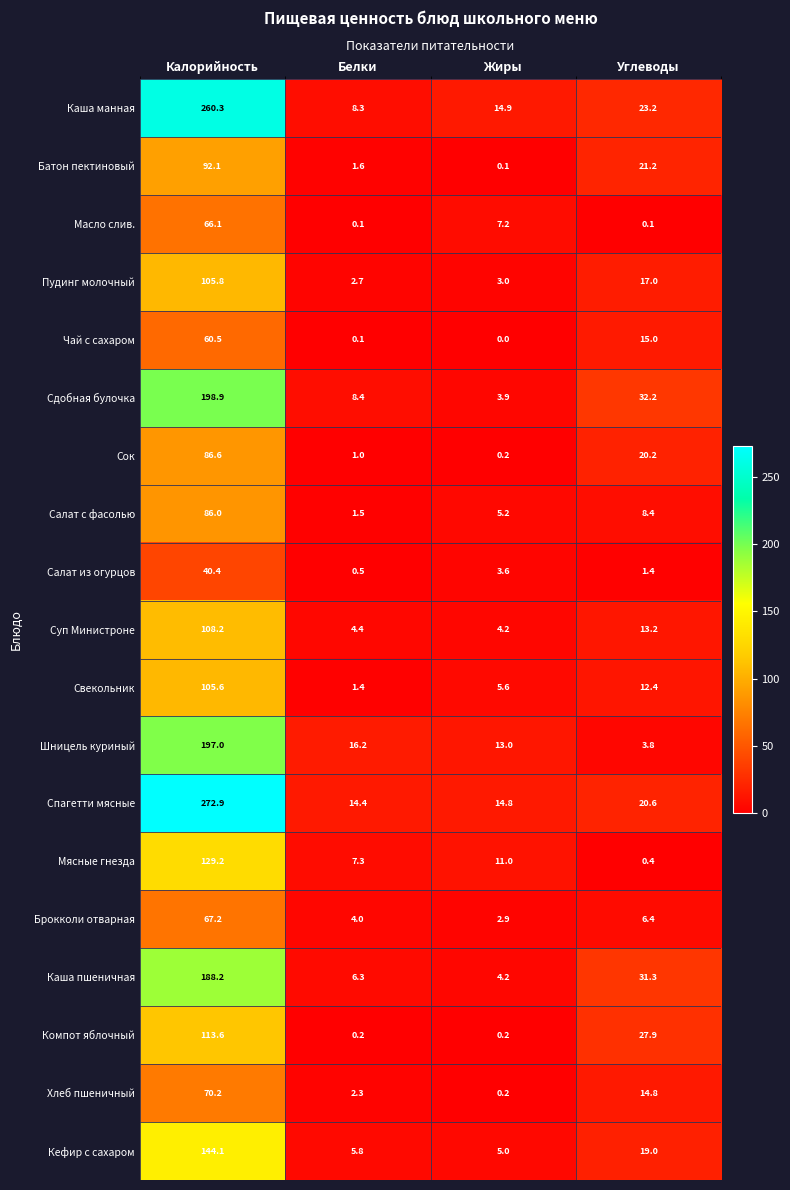

What is the approximate value of Шницель куриный at Белки?

16.2